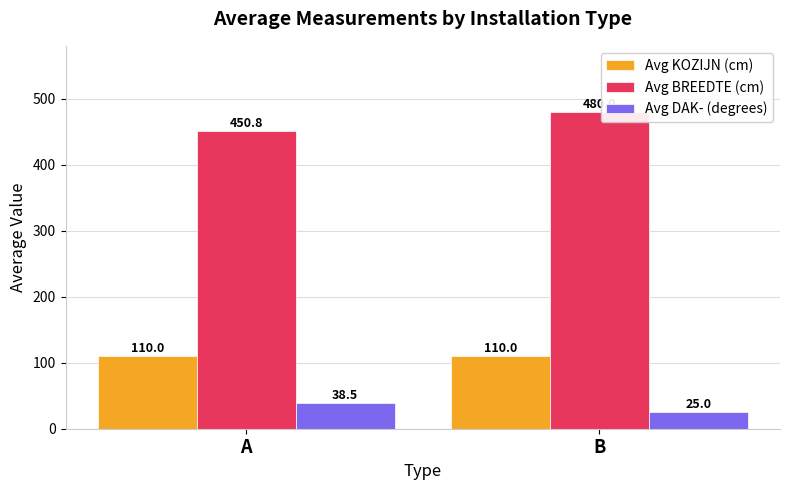

What value does the Avg BREEDTE (cm) series have at B?

480.0